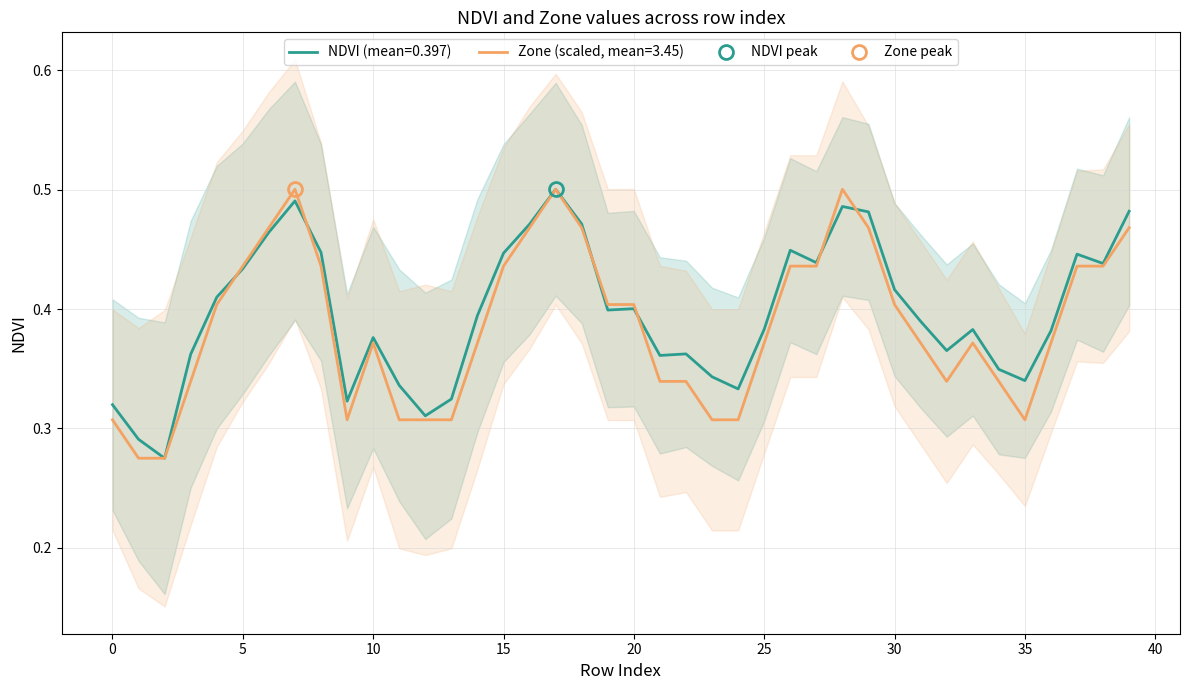

Is it true that NDVI equals 0.5 at 22?

False